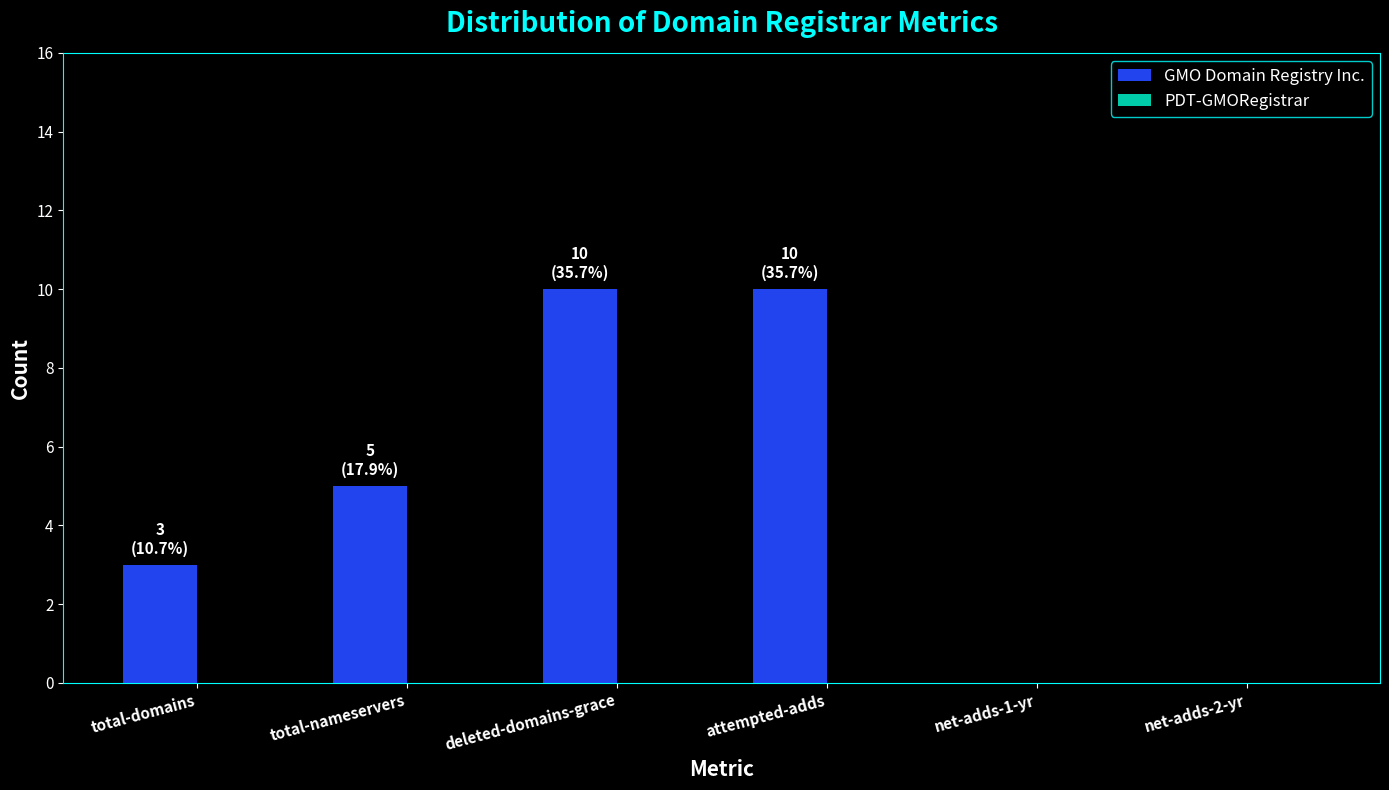

Are the bars horizontal?

No